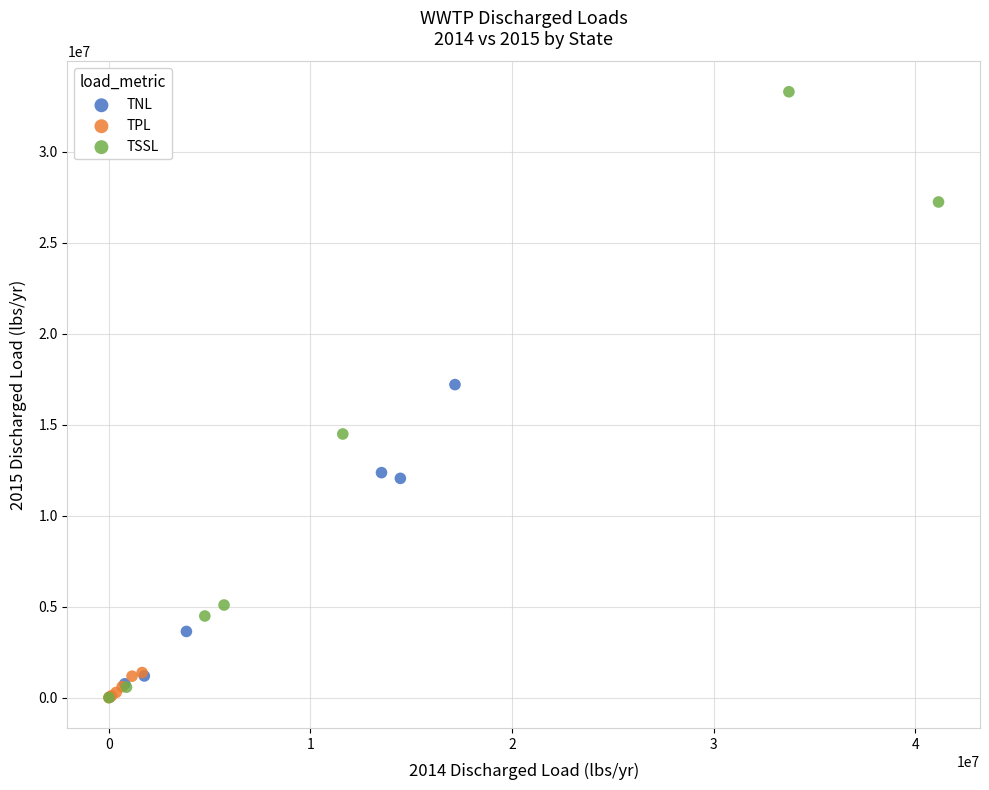

Which series reaches the maximum Y coordinate?

TSSL